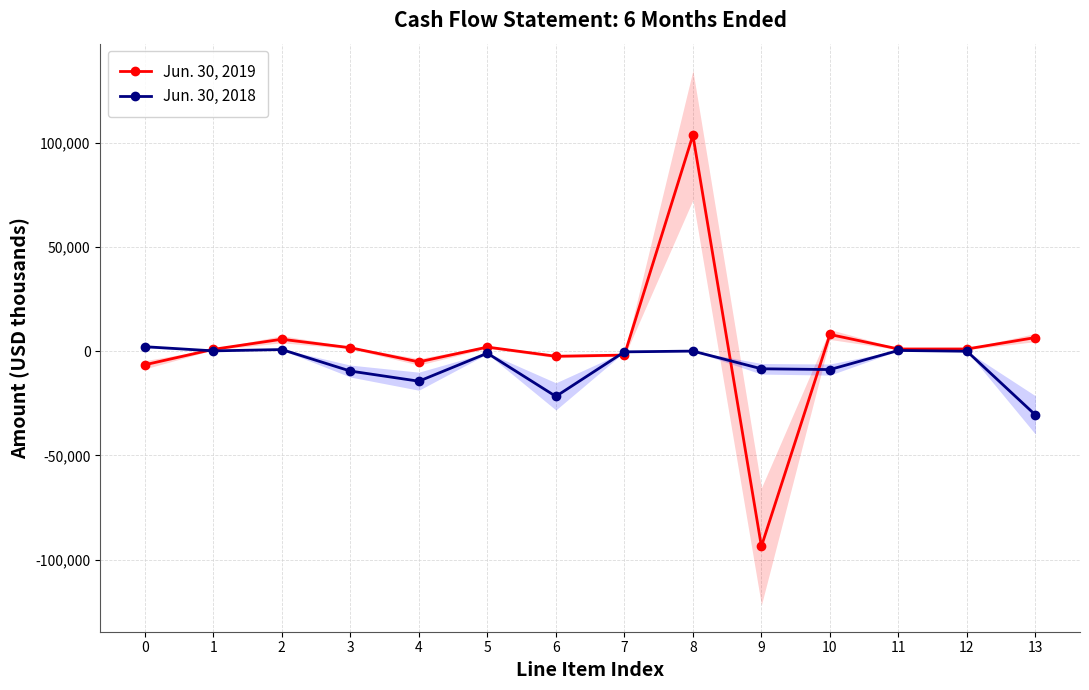

At how many categories does at least one series exceed 11232?

1